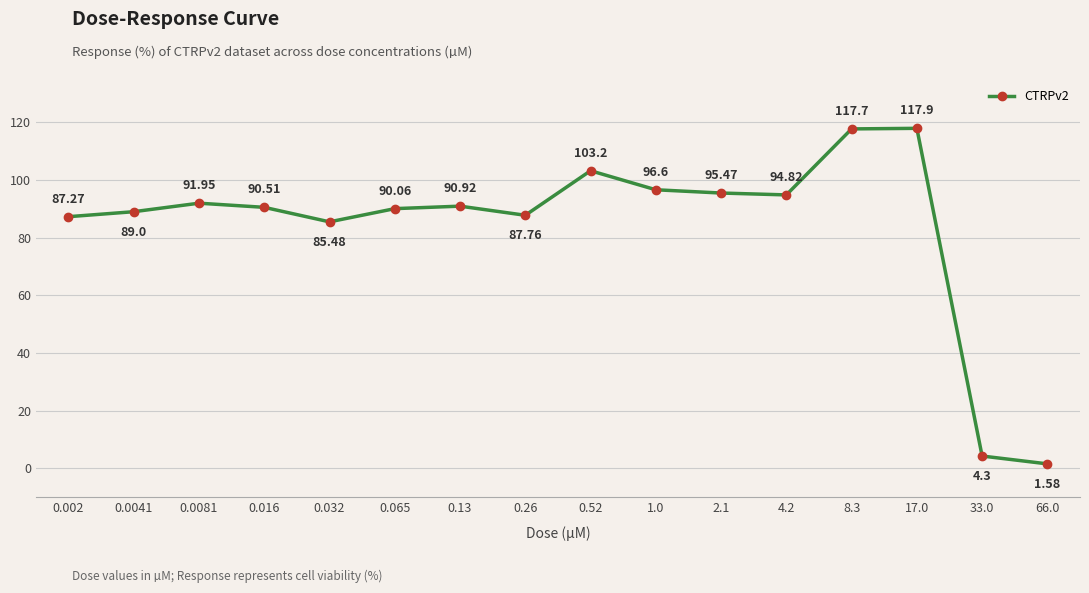

True or false: the data shows 117.9 at 17.0.

True